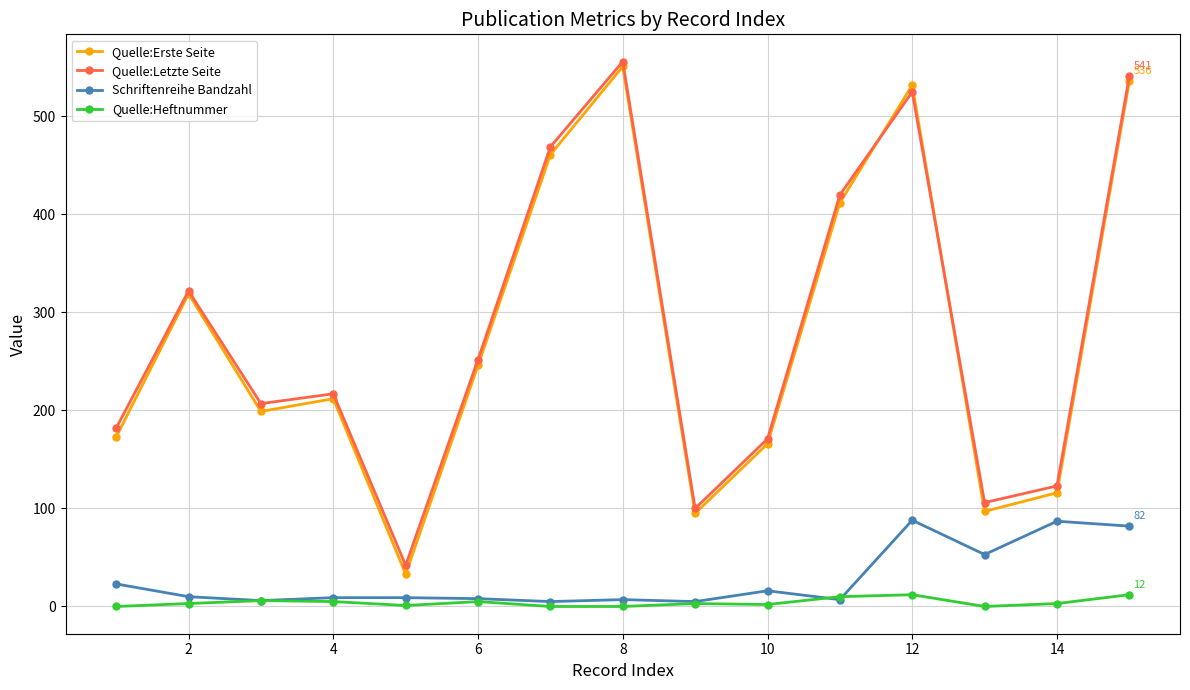

How many categories are shown in the chart?

15